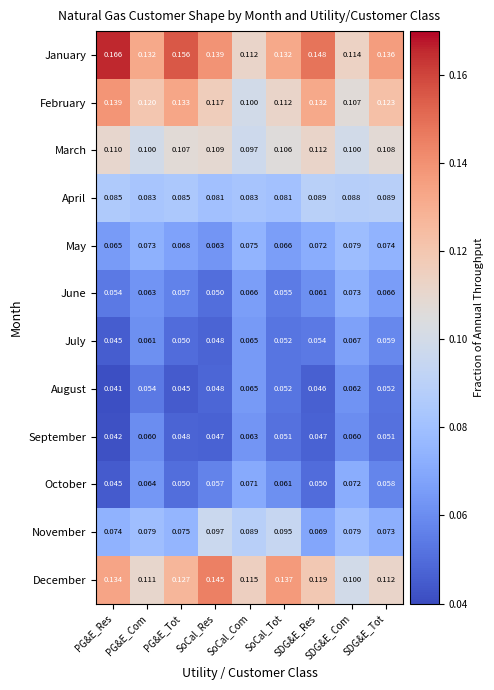

How many data points does each series have?

9